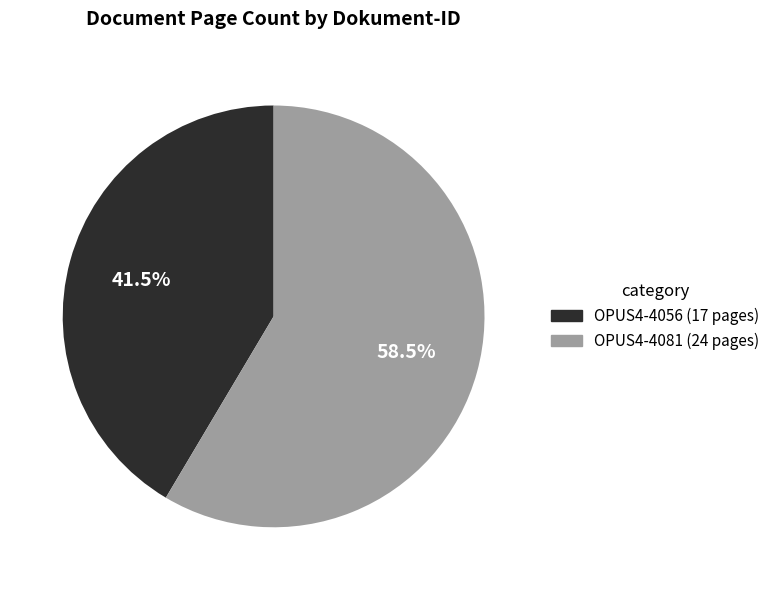

Between OPUS4-4081 and OPUS4-4056, which is larger?

OPUS4-4081